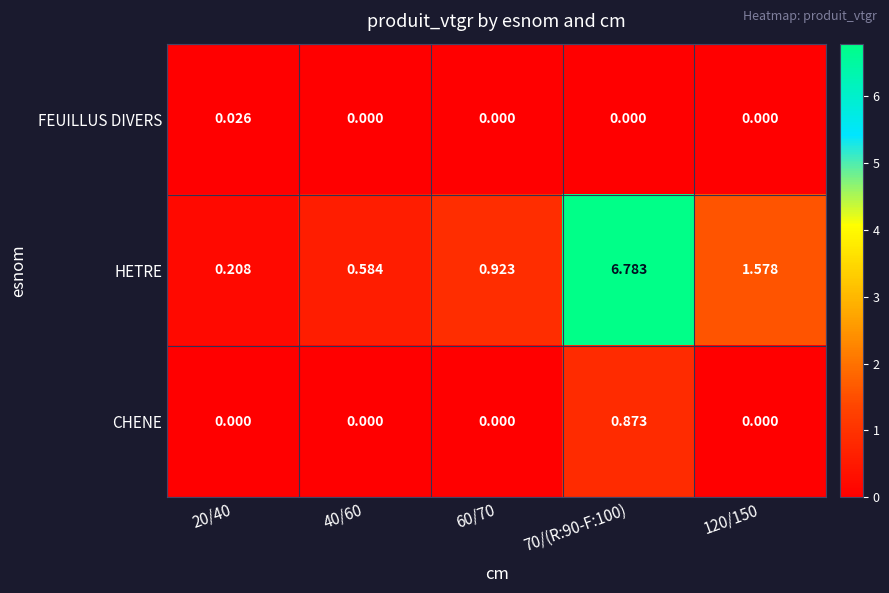

Between 70/(R:90-F:100) and 120/150, which series saw the biggest shift?

HETRE